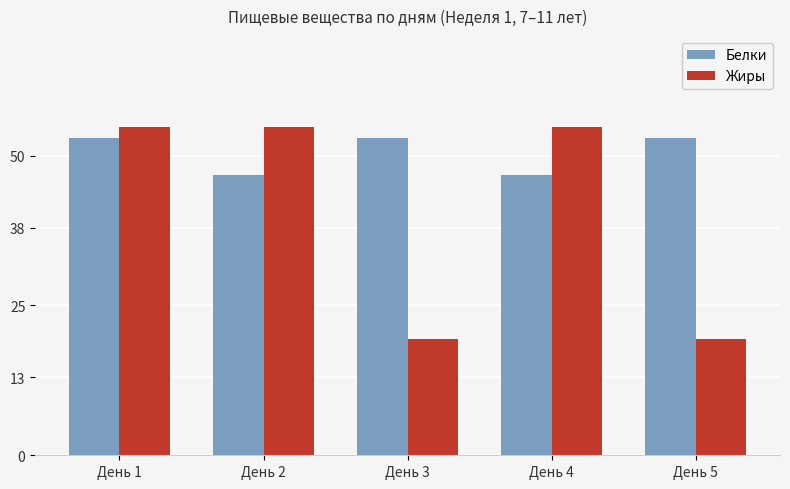

What is the value of the Белки bar at the 5th from the left?

52.9